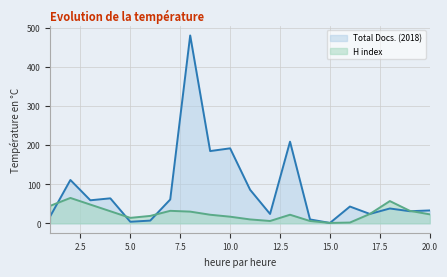

How many values in the Total Docs. (2018) series are below 43?

10